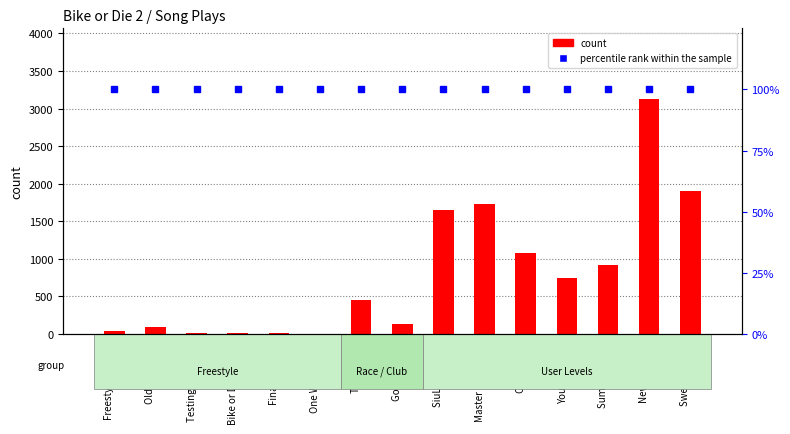

At which label is percentile rank within the sample closest to 100?

Freestyle Parade